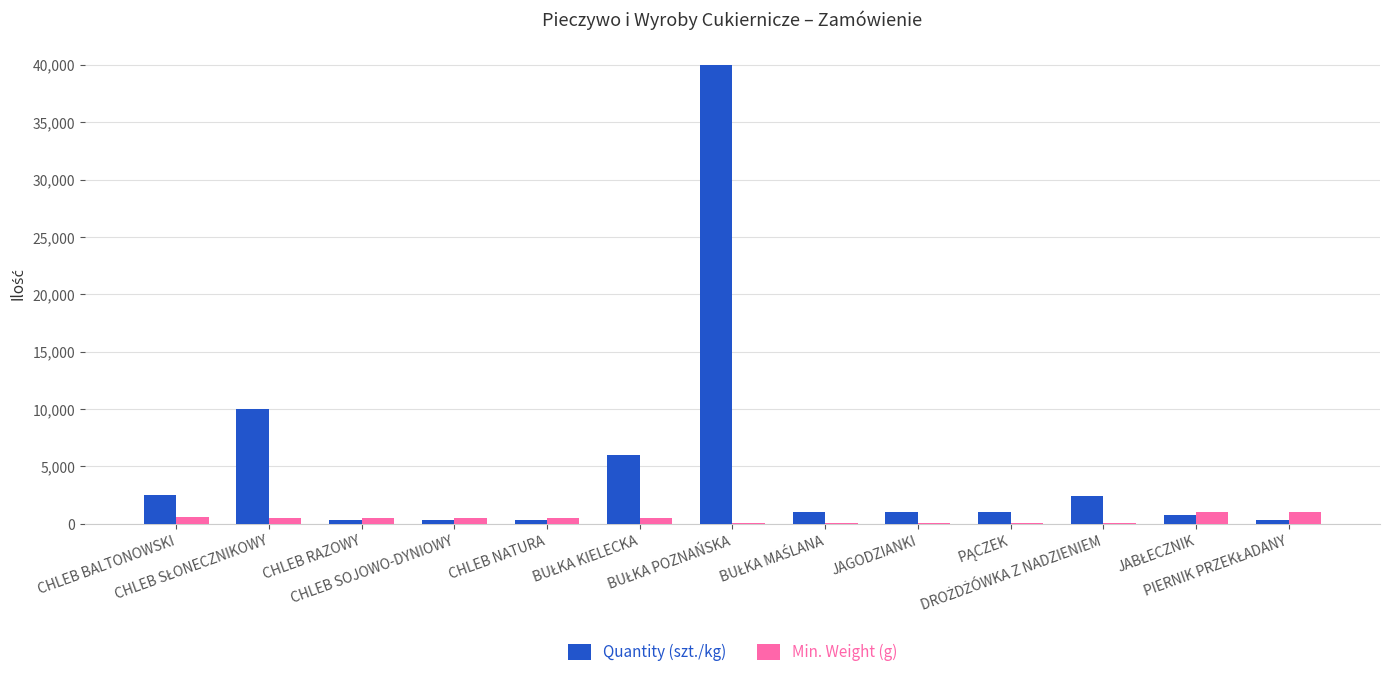

Which series has the largest total across all categories?

Quantity (szt./kg)